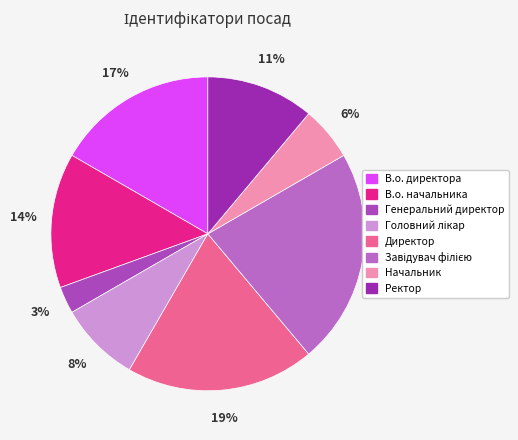

What is the ratio of the value at Завідувач філією to the value at Головний лікар?

2.7